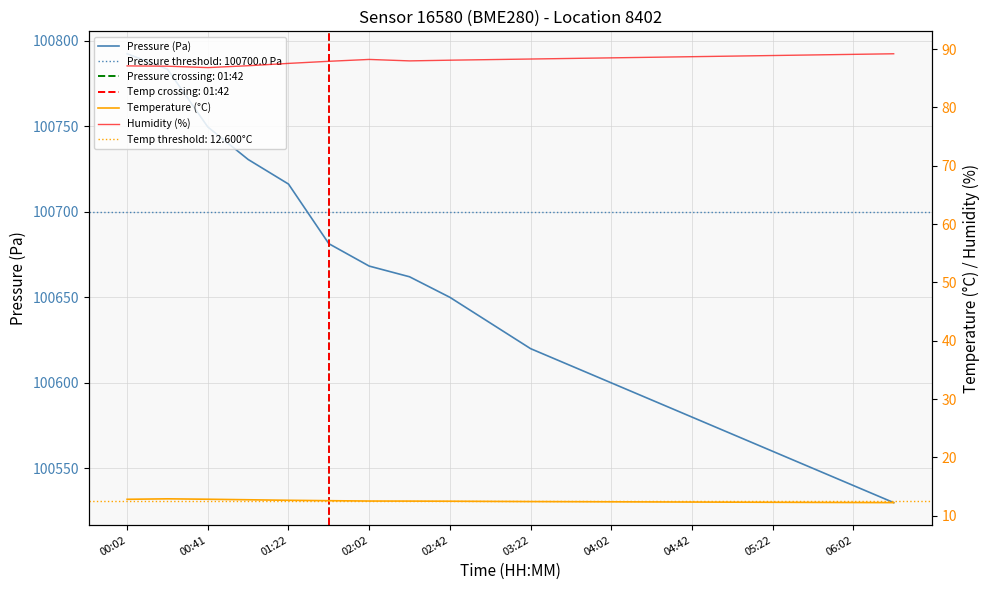

Is it true that Pressure (Pa) equals 100580.0 at 04:42?

True